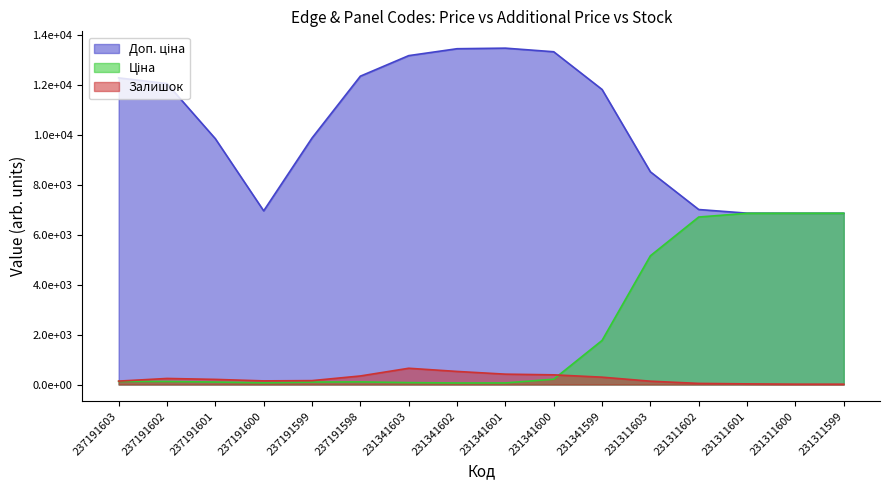

Does the chart have visible grid lines?

No